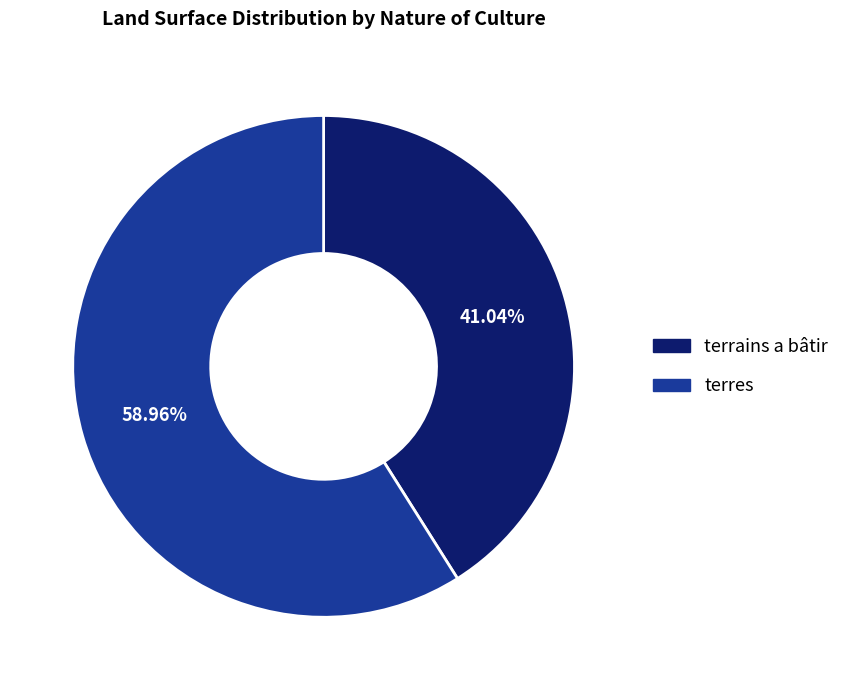

The terres slice represents 66% of the pie. True or false?

False